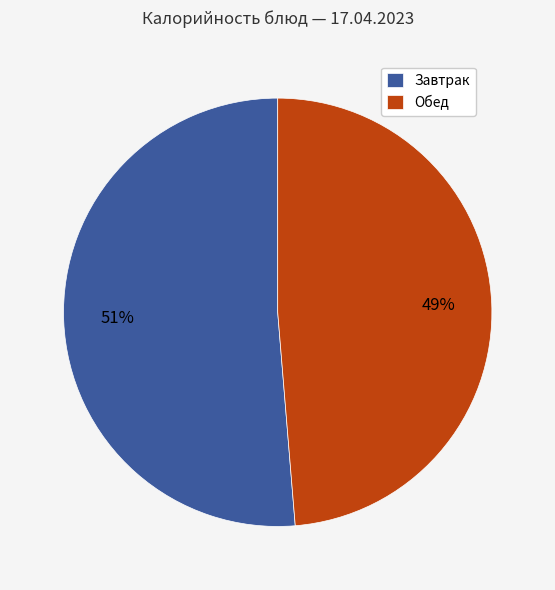

What is the smallest slice in the pie chart?

Обед